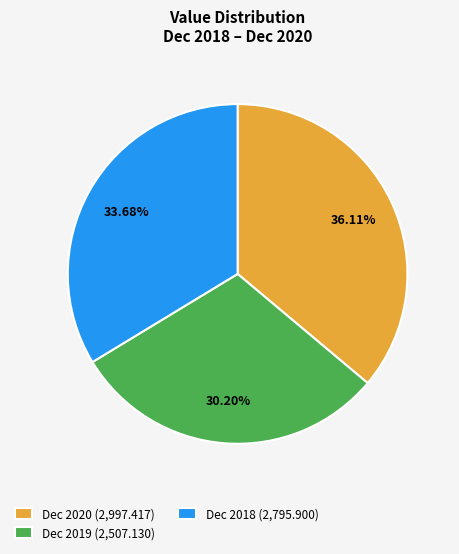

Does any single category account for the majority?

No